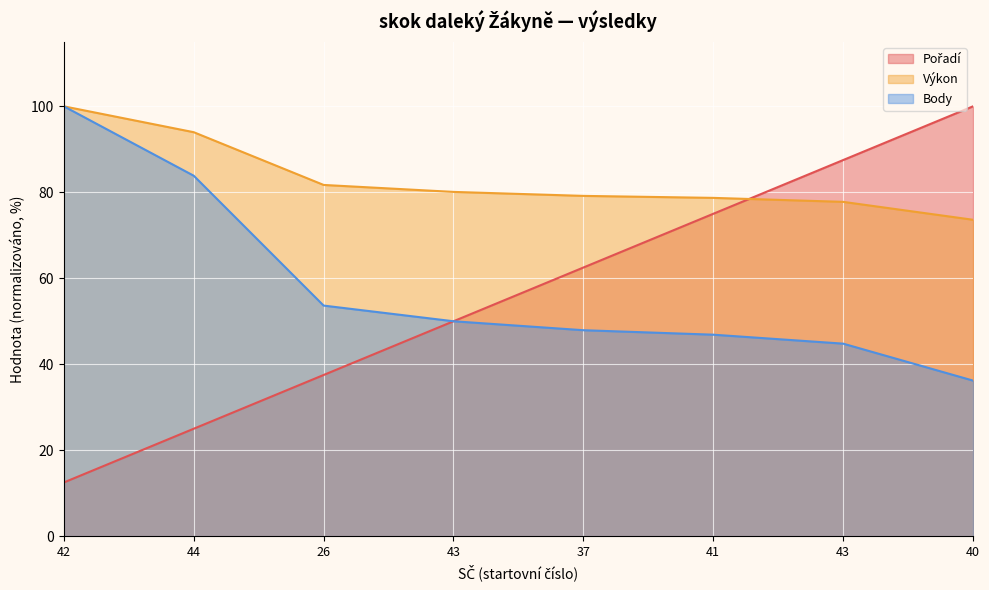

The Body series shows 76.3 at 43. True or false?

False